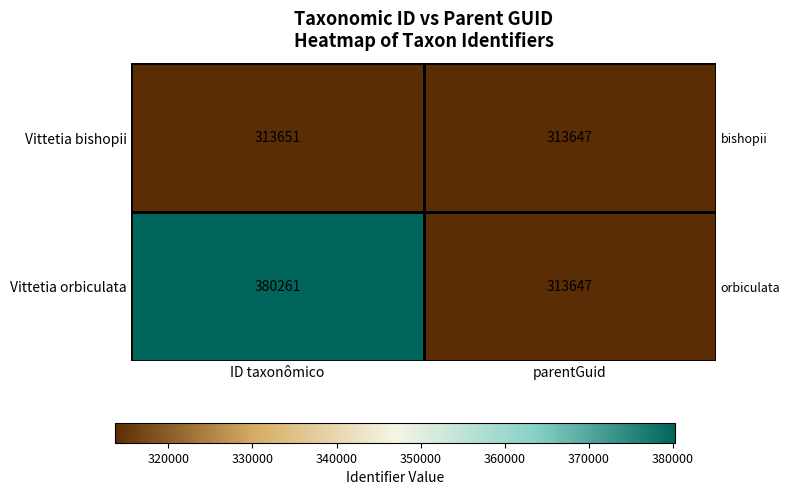

At ID taxonômico, list the series in order from largest to smallest.

Vittetia orbiculata, Vittetia bishopii